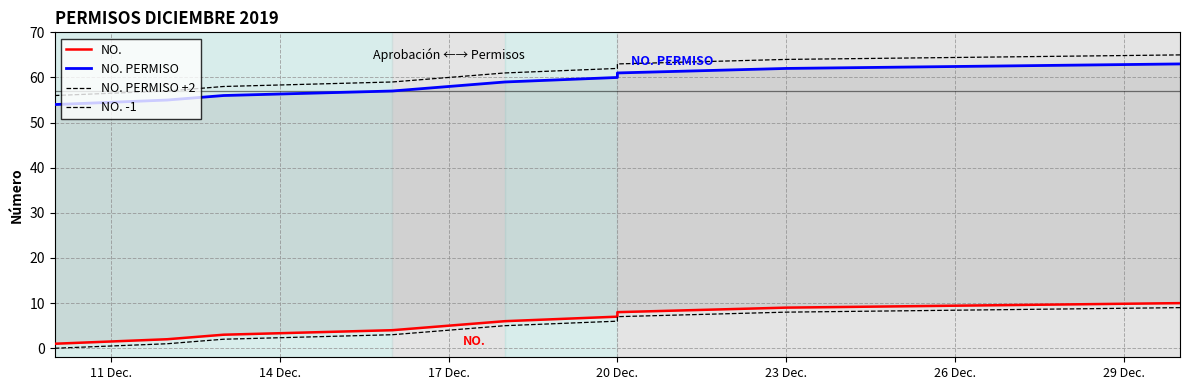

How many values in the NO. -1 series exceed 5?

4